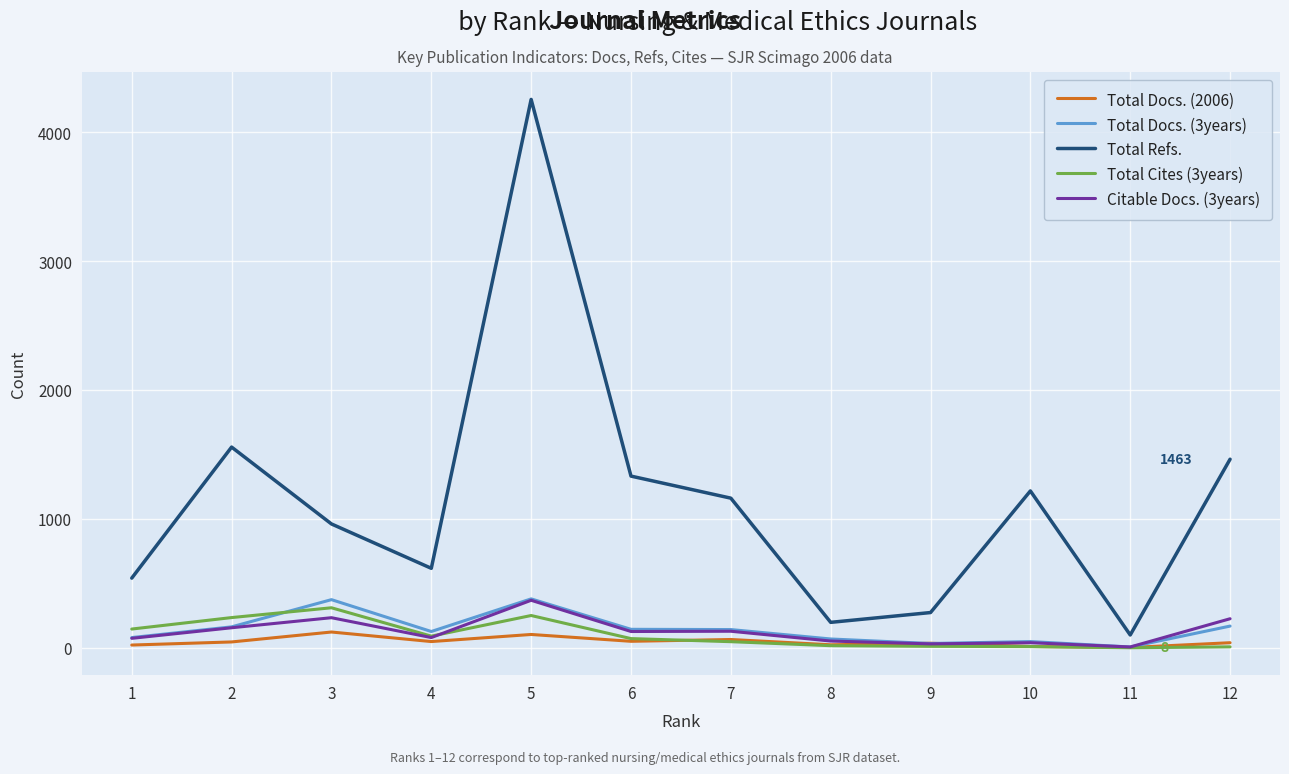

Which series changed the most between 11 and 12?

Total Refs.